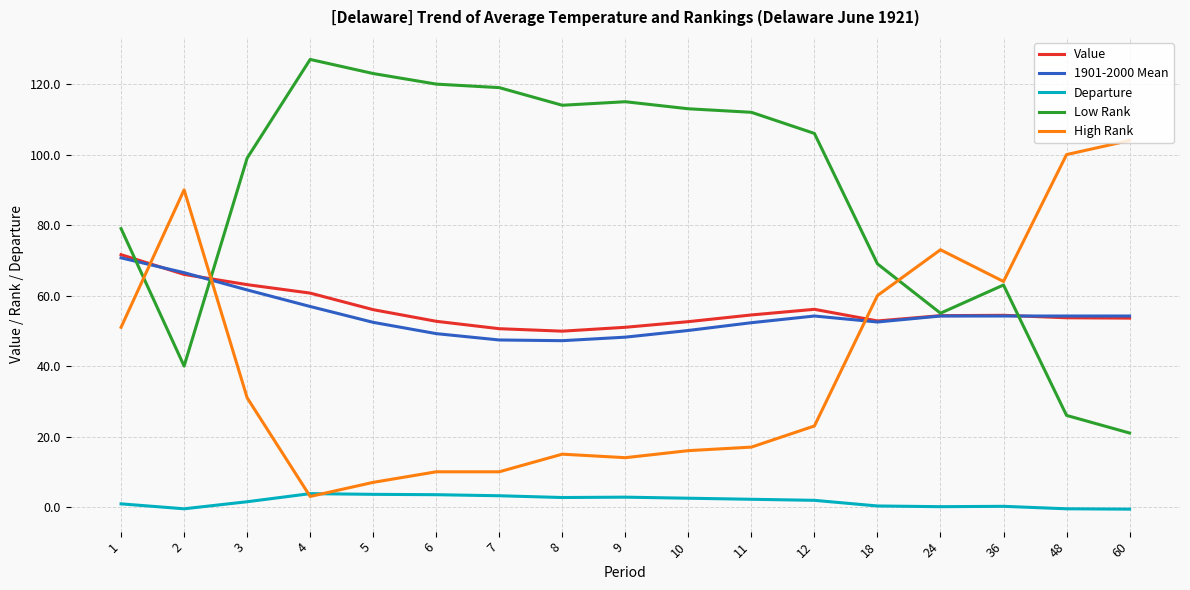

True or false: Departure and Value intersect in this chart.

False